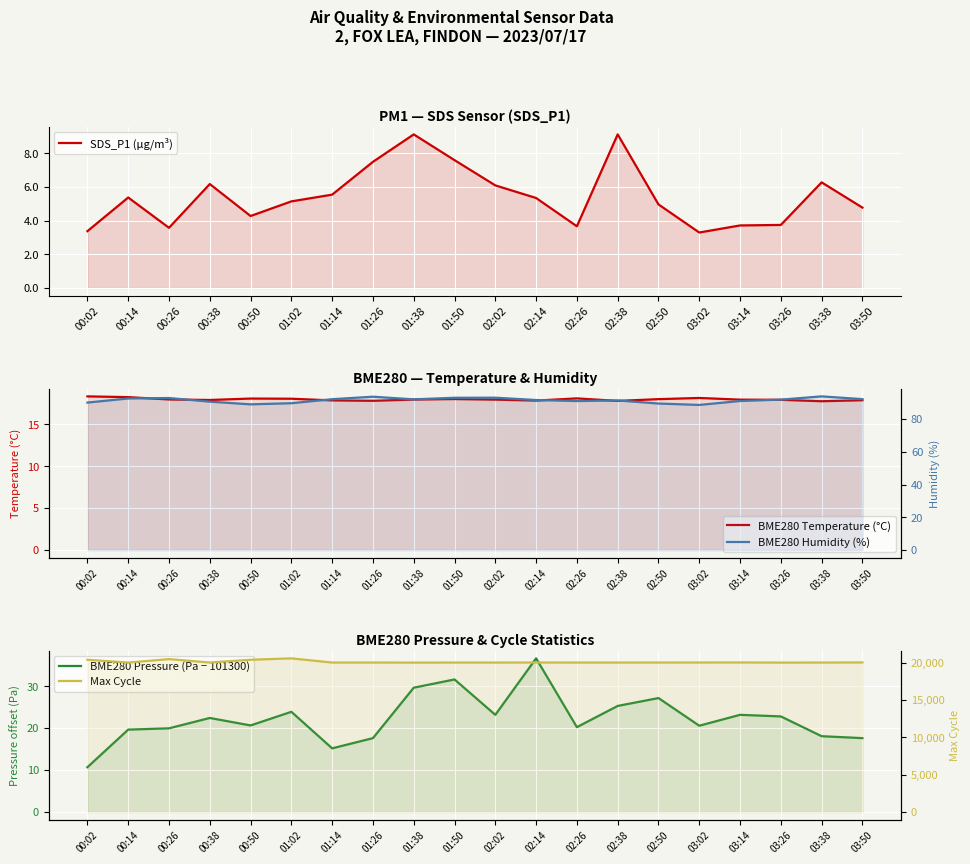

What is the difference between the second highest and minimum values in the BME280 Pressure (Pa − 101300) series?

20.9